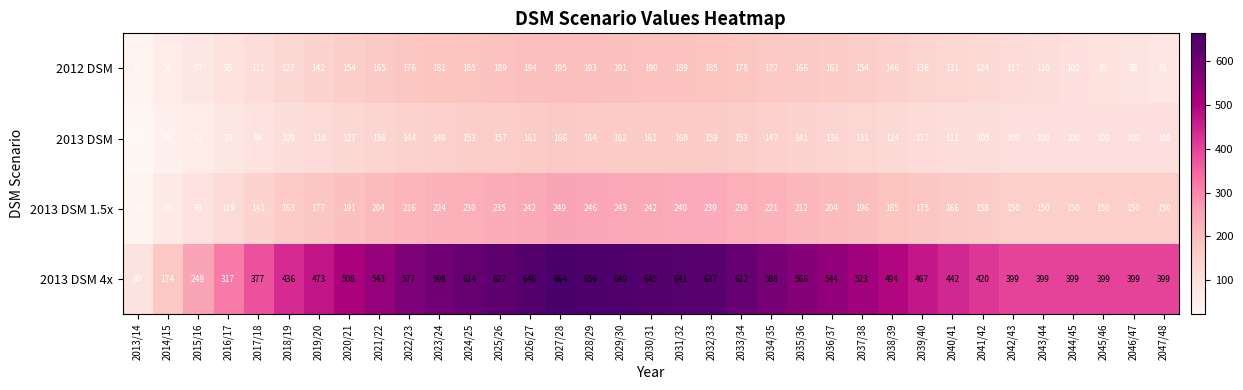

At which category does the chart reach its peak across all series?

2027/28